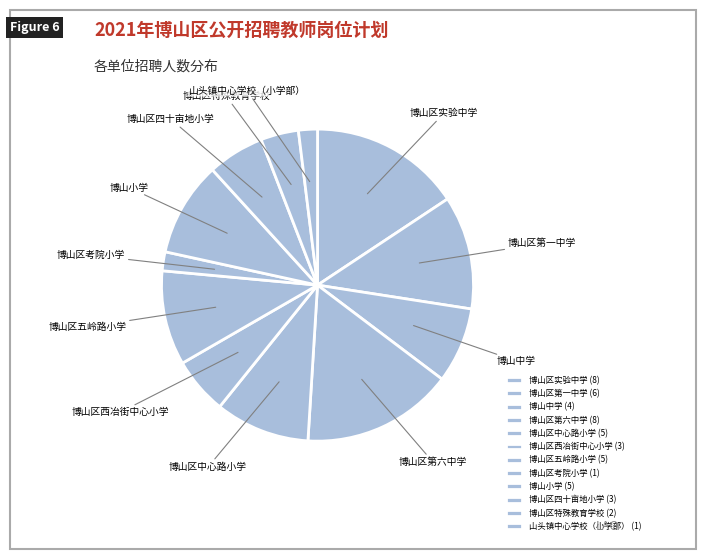

Is the sum of 博山区实验中学 and 山头镇中心学校（小学部） greater than half?

No